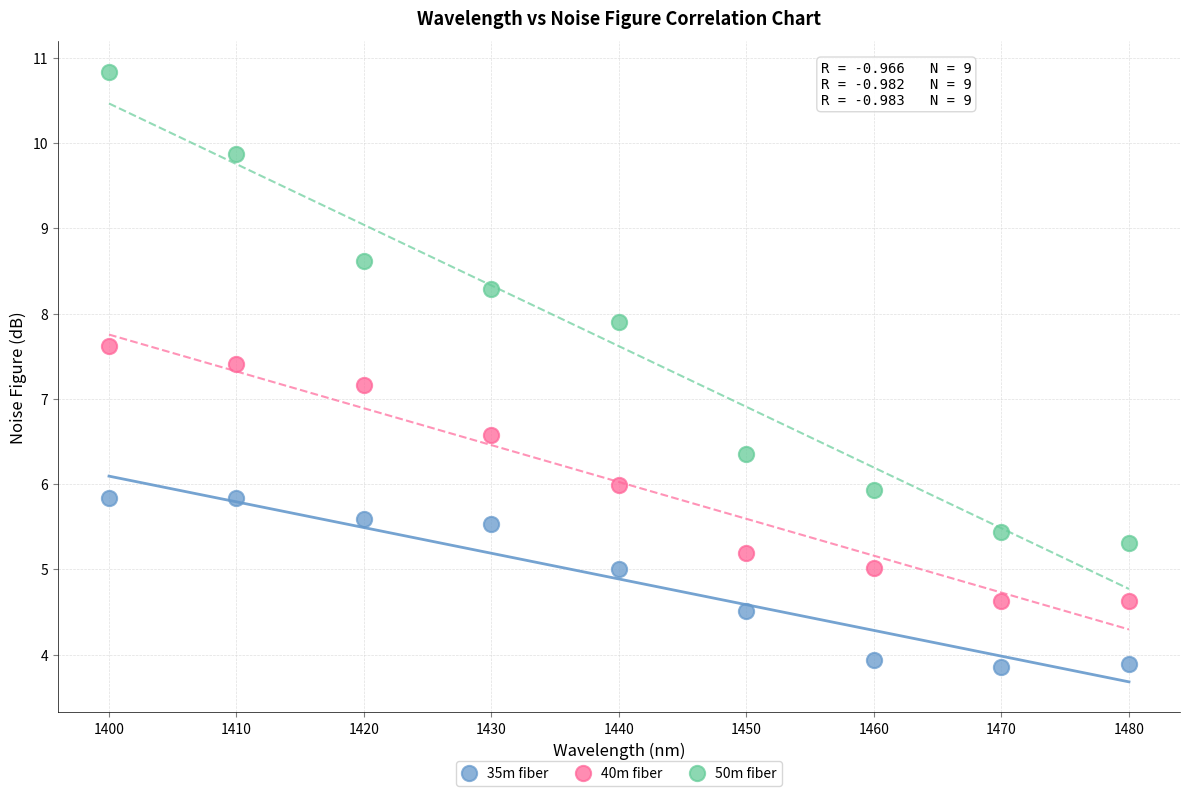

What are all the series names shown in the legend?

35m fiber, 40m fiber, 50m fiber